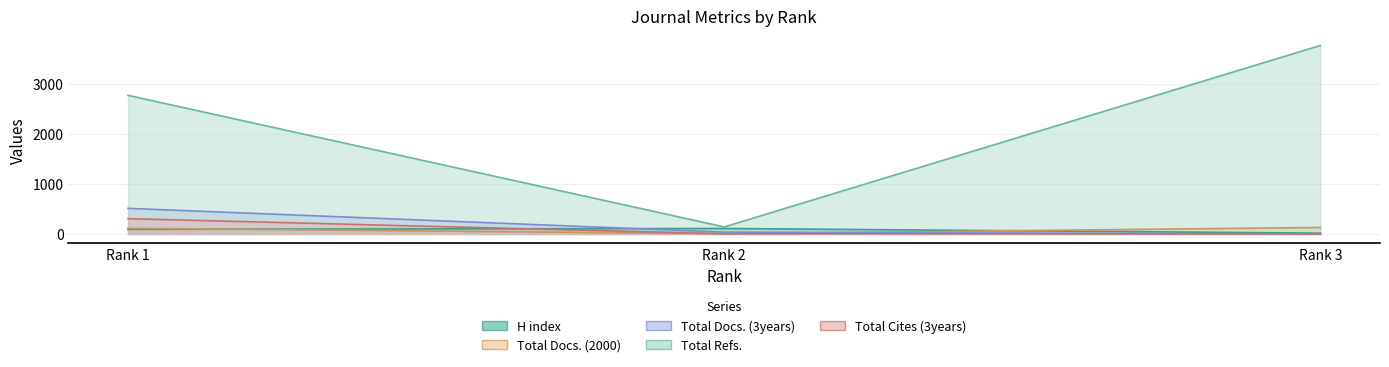

At which category does the chart reach its minimum across all series?

Rank 3